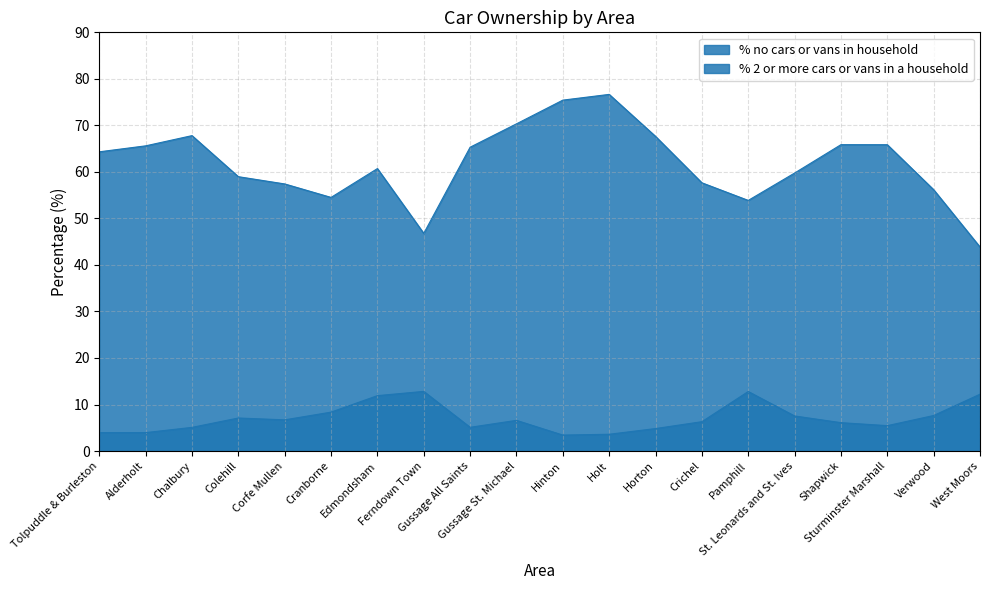

Reading right to left, list all the values displayed in this chart.

% no cars or vans in household: West Moors=12.2	Verwood=7.6	Sturminster Marshall=5.5	Shapwick=6.1	St. Leonards and St. Ives=7.5	Pamphill=12.8	Crichel=6.3	Horton=4.8	Holt=3.6	Hinton=3.4	Gussage St. Michael=6.6	Gussage All Saints=5.1	Ferndown Town=12.8	Edmondsham=11.9	Cranborne=8.4	Corfe Mullen=6.7	Colehill=7.1	Chalbury=5.1	Alderholt=4.0	Tolpuddle & Burleston=4.0
% 2 or more cars or vans in a household: West Moors=43.8	Verwood=56.2	Sturminster Marshall=65.8	Shapwick=65.9	St. Leonards and St. Ives=59.8	Pamphill=53.9	Crichel=57.7	Horton=67.6	Holt=76.7	Hinton=75.4	Gussage St. Michael=70.3	Gussage All Saints=65.3	Ferndown Town=46.8	Edmondsham=60.7	Cranborne=54.5	Corfe Mullen=57.4	Colehill=59.0	Chalbury=67.8	Alderholt=65.6	Tolpuddle & Burleston=64.3